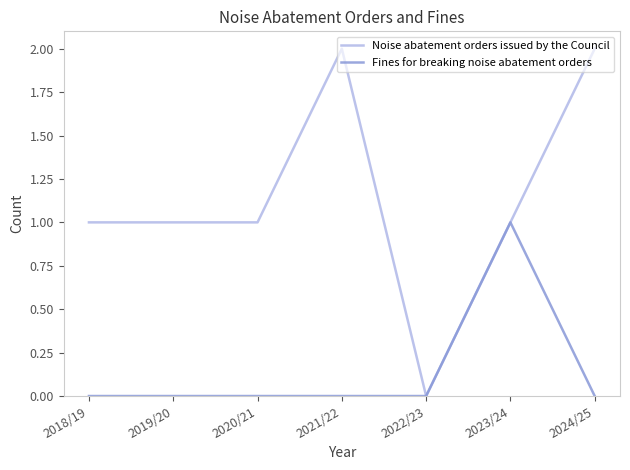

Which category has the highest value in the Fines for breaking noise abatement orders series?

2023/24